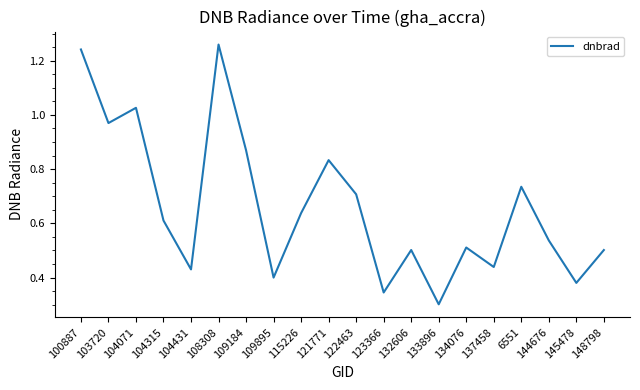

How many lines are shown in the chart?

1